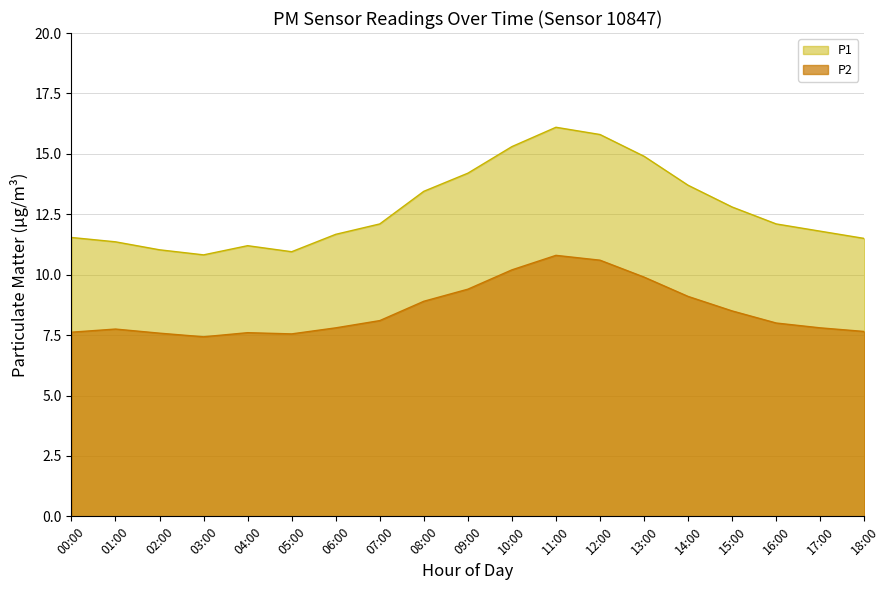

At which label is P1 closest to 13?

15:00